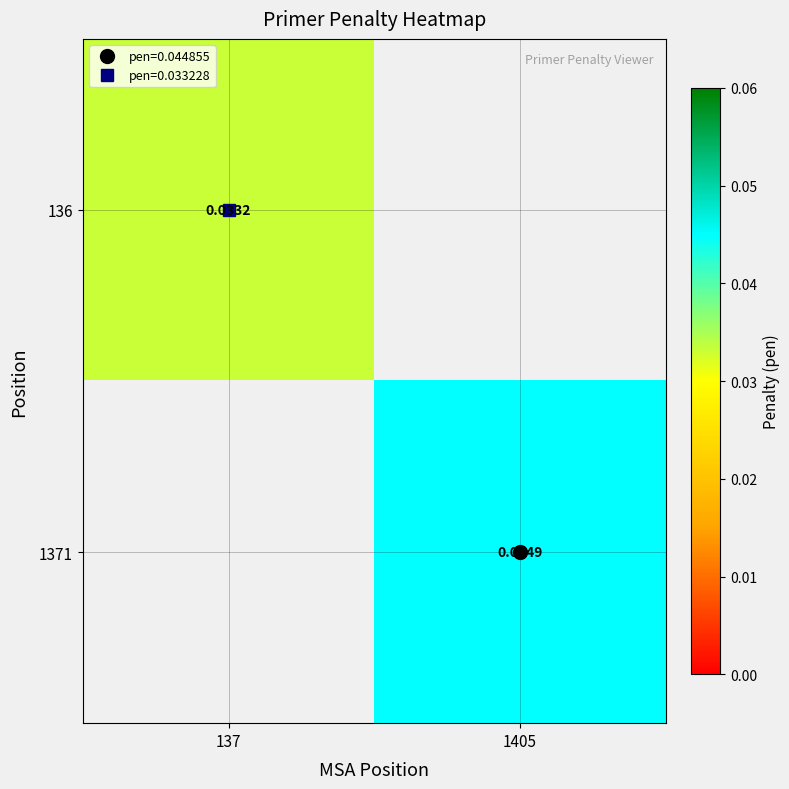

How many categories are shown in the chart?

2